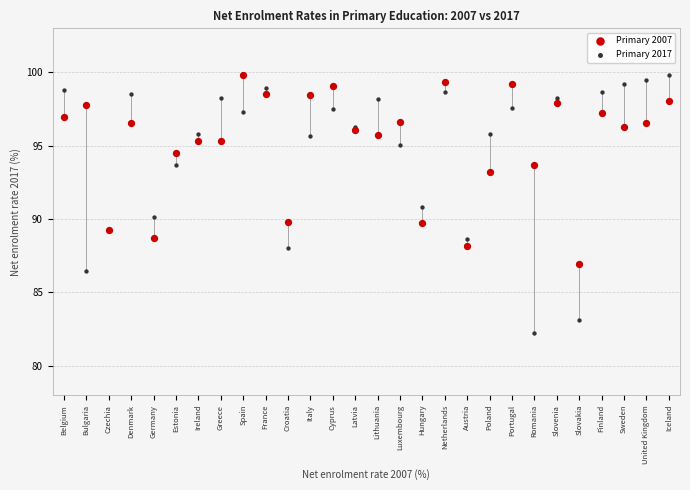

Which series has the widest spread of Y values?

Primary 2017